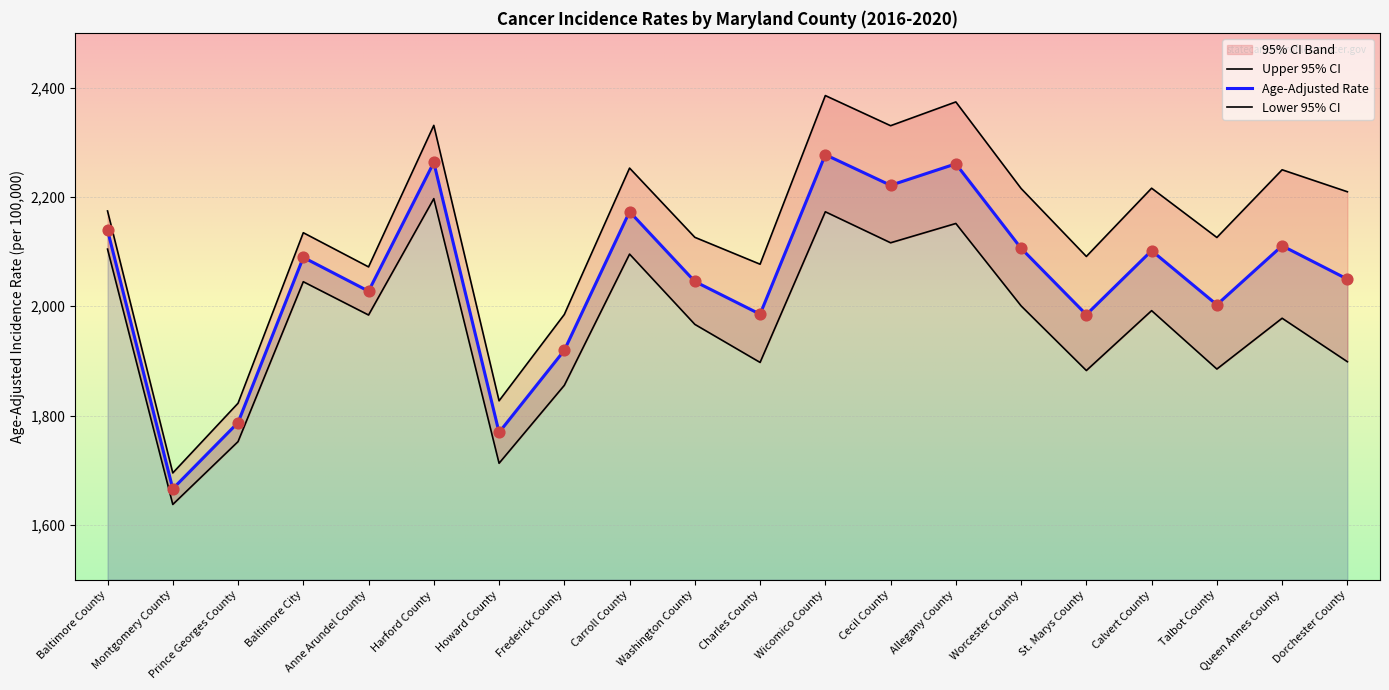

What is the total value across all series at Montgomery County?

4999.0